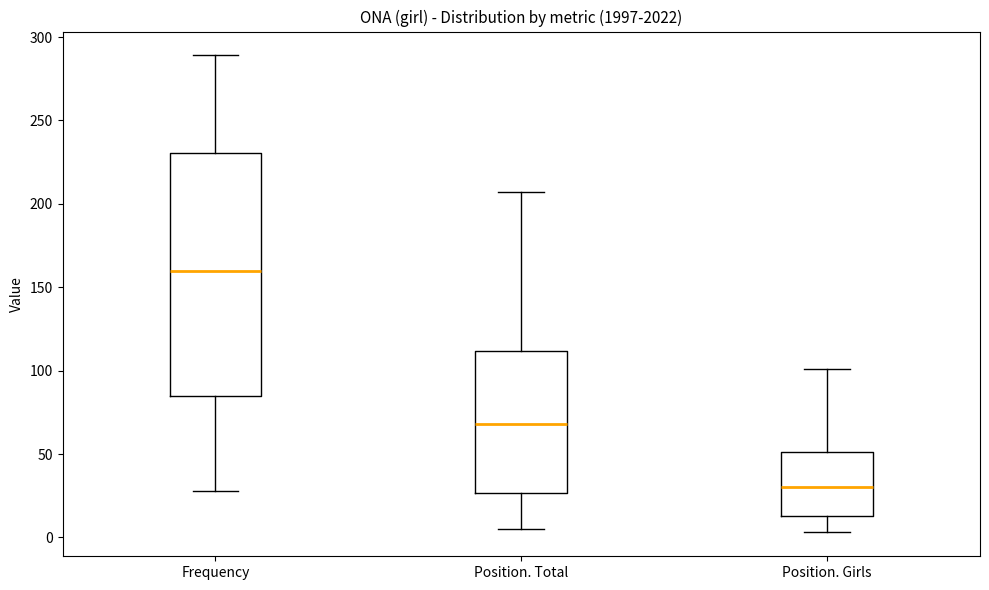

Reading left to right, read every box against the y-axis: the position of its median line, the range the box covers, and the ends of its whiskers. The values are not printed on the chart, so give them approximately, as read against the axis.

Frequency: median 160, box 85 to 230, whiskers 30 to 290
Position. Total: median 70, box 25 to 110, whiskers 5 to 205
Position. Girls: median 30, box 15 to 50, whiskers 5 to 100